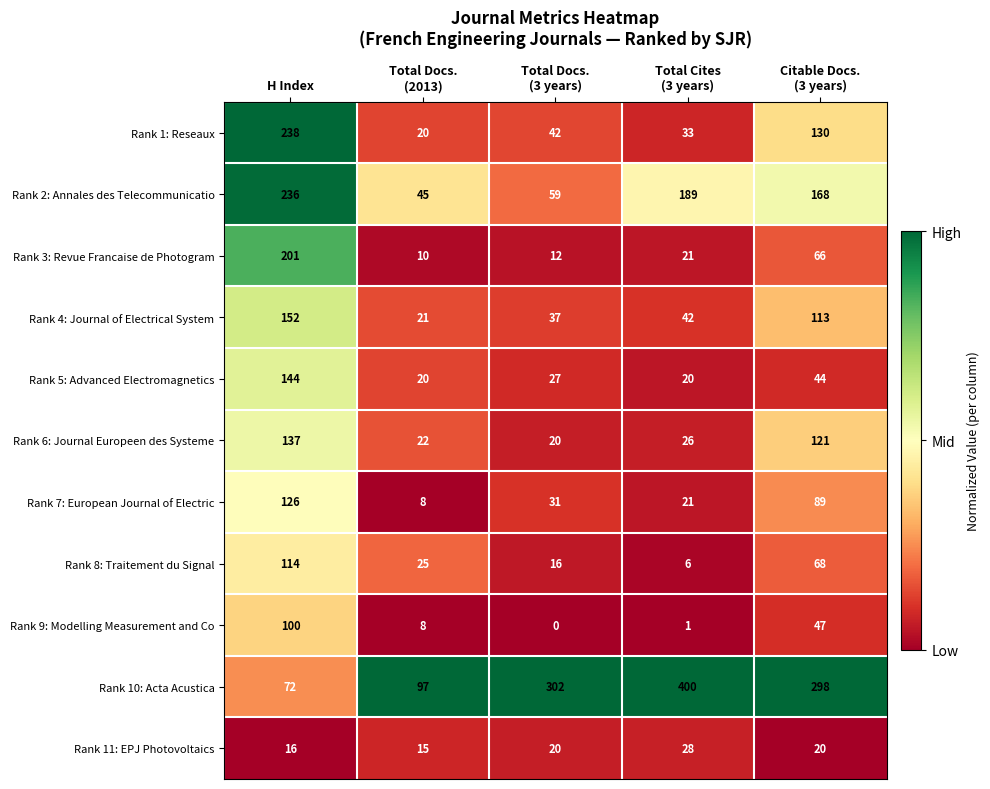

What is the maximum value shown in the chart?

400